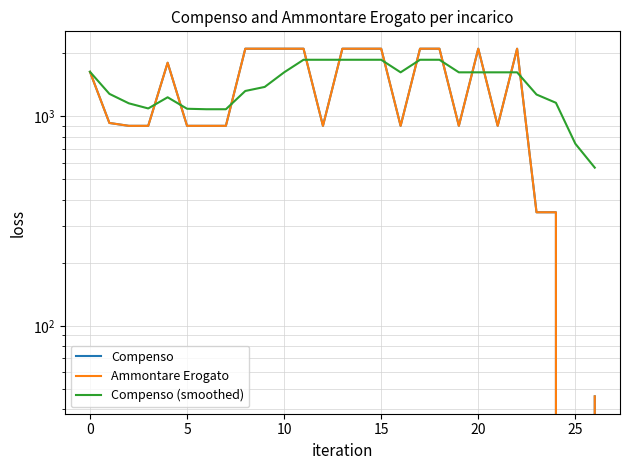

What is the average value of the Compenso series?

1344.5